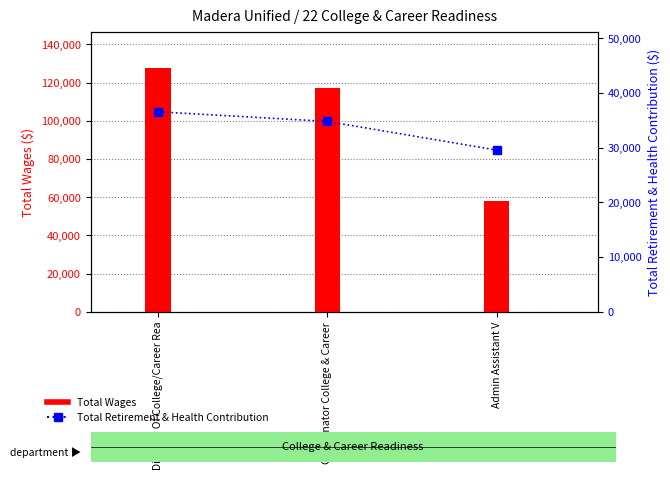

List the series in order of their peak value, lowest first.

Total Retirement & Health Contribution, Total Wages